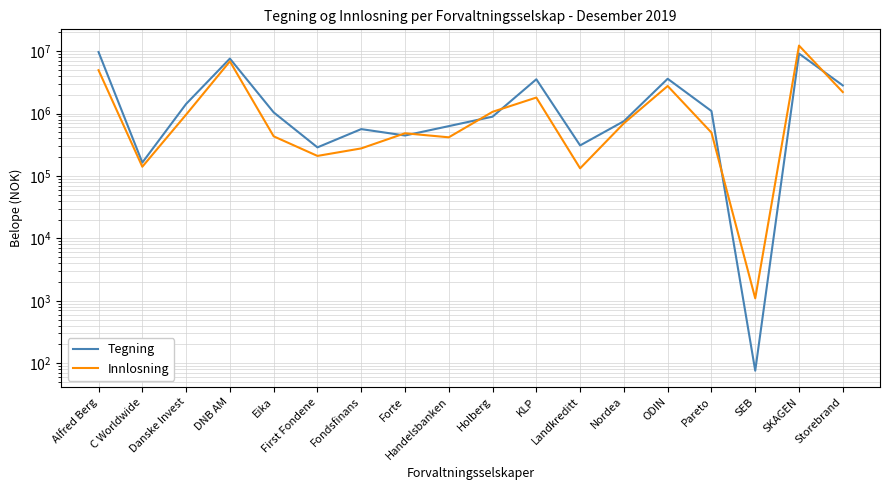

Between KLP and Nordea, which is larger?

KLP